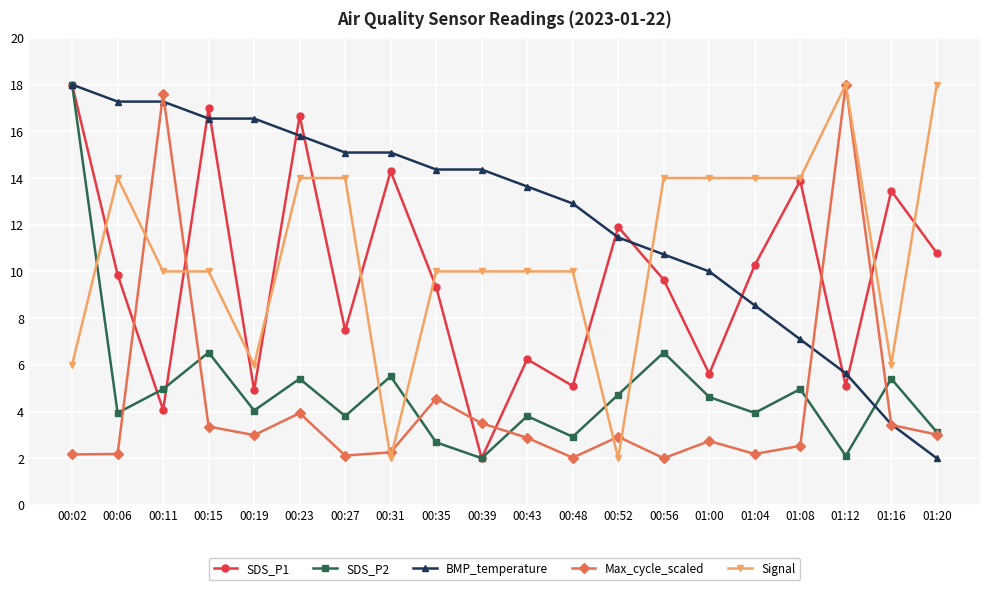

Which series changed the most between 01:12 and 01:16?

Max_cycle_scaled